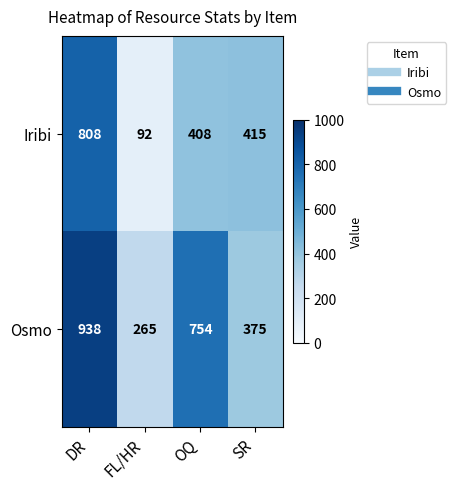

Which label corresponds to the smallest value in the chart?

FL/HR